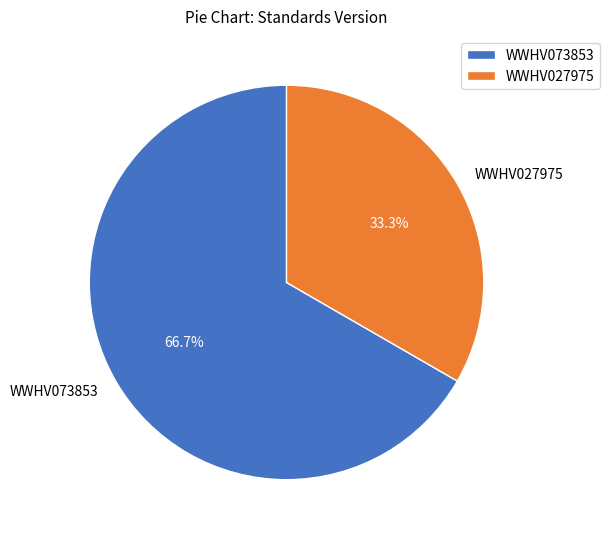

To the nearest percent, what is the difference between the WWHV073853 and WWHV027975 slice percentages?

33%